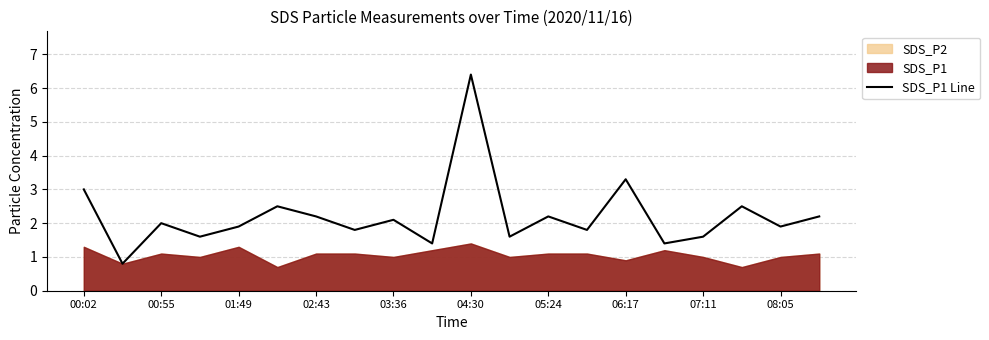

What is the value of the 19th point from the left?

1.9